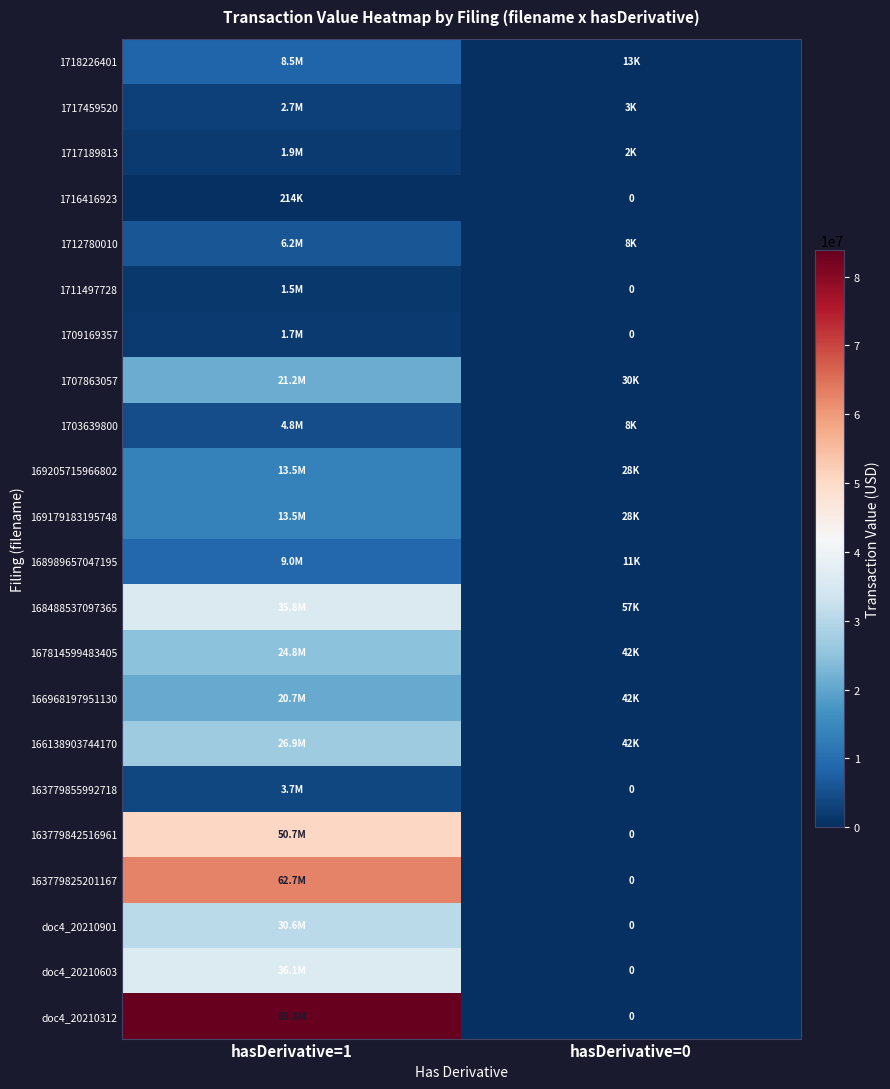

Which label corresponds to the largest value in the chart?

hasDerivative=1